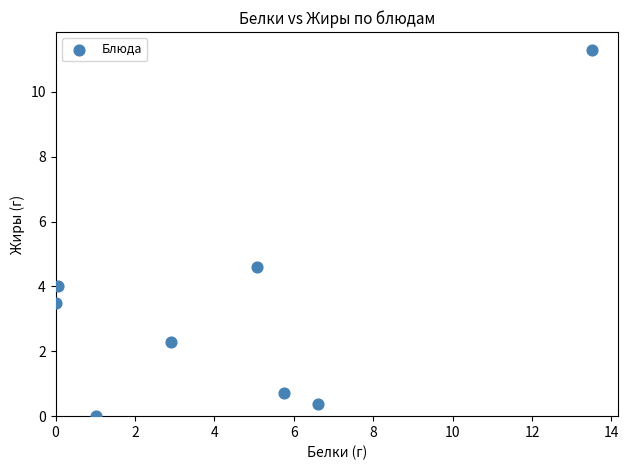

What is the average Y value?

3.3